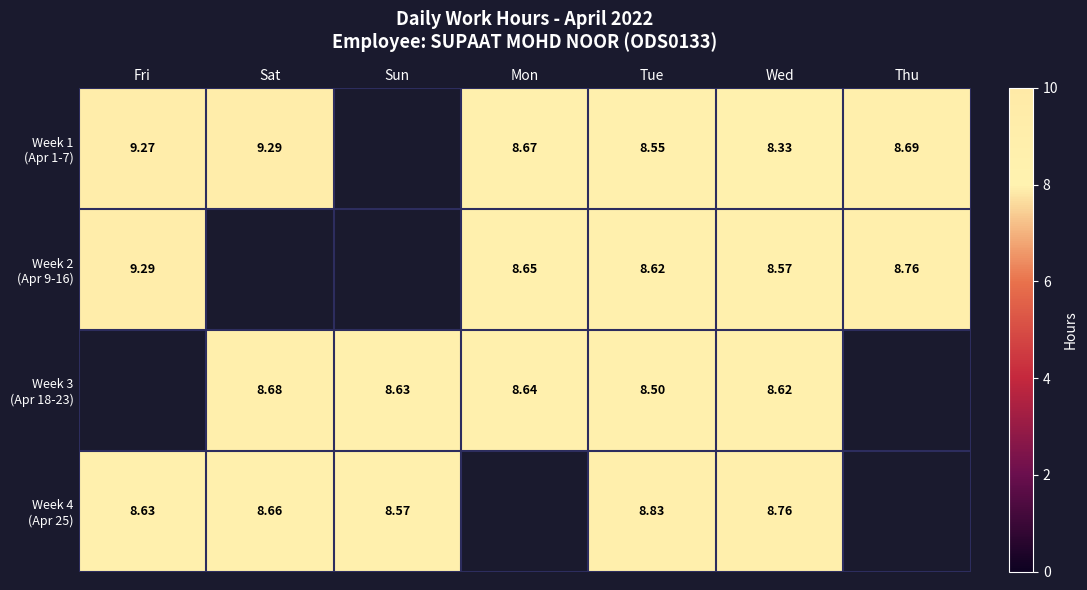

The value of Week 1 (Apr 1-7) at Mon is 15.0. True or false?

False